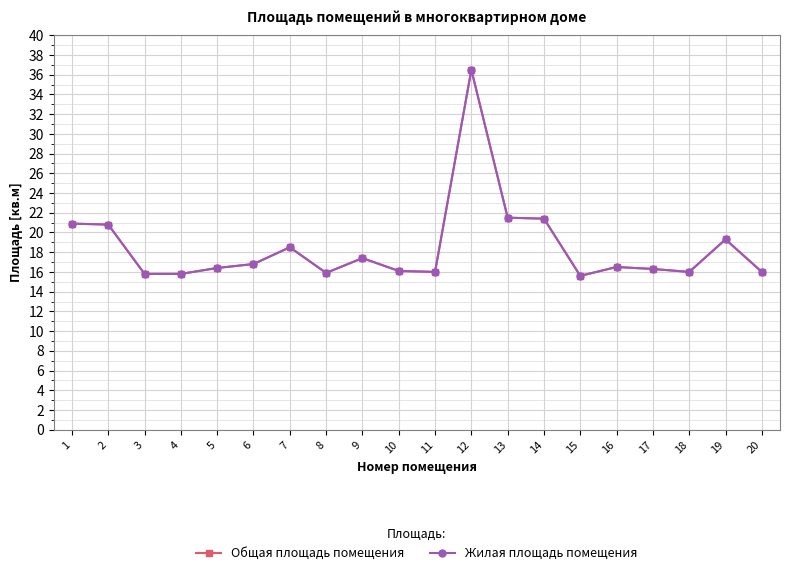

True or false: Жилая площадь помещения and Общая площадь помещения intersect in this chart.

False